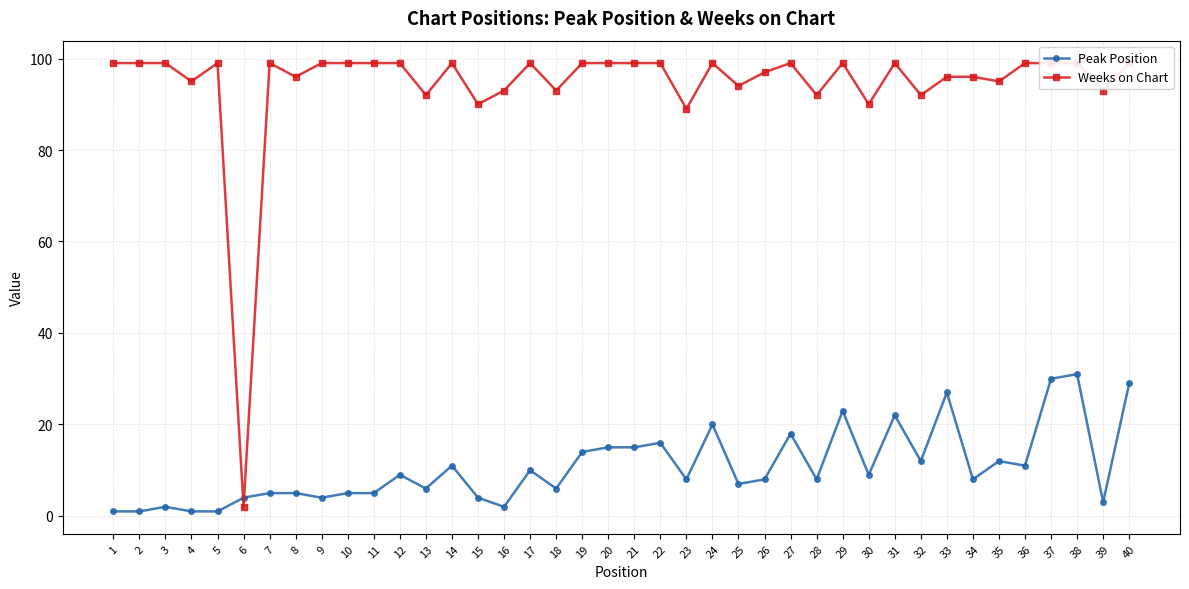

At how many categories does at least one series exceed 29?

39